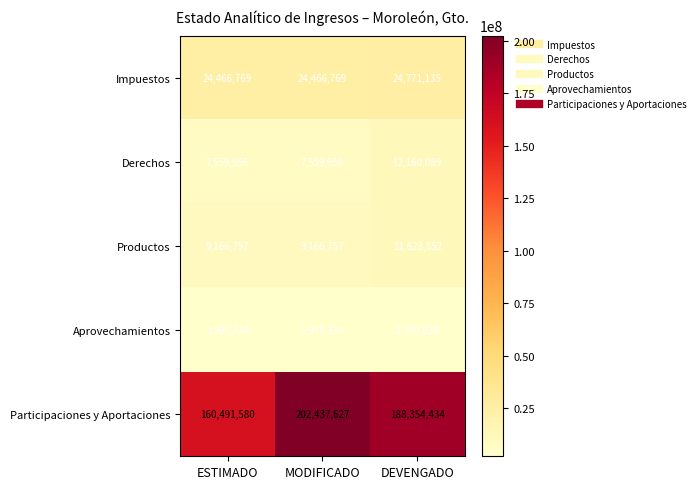

Which label corresponds to the largest value in the chart?

MODIFICADO